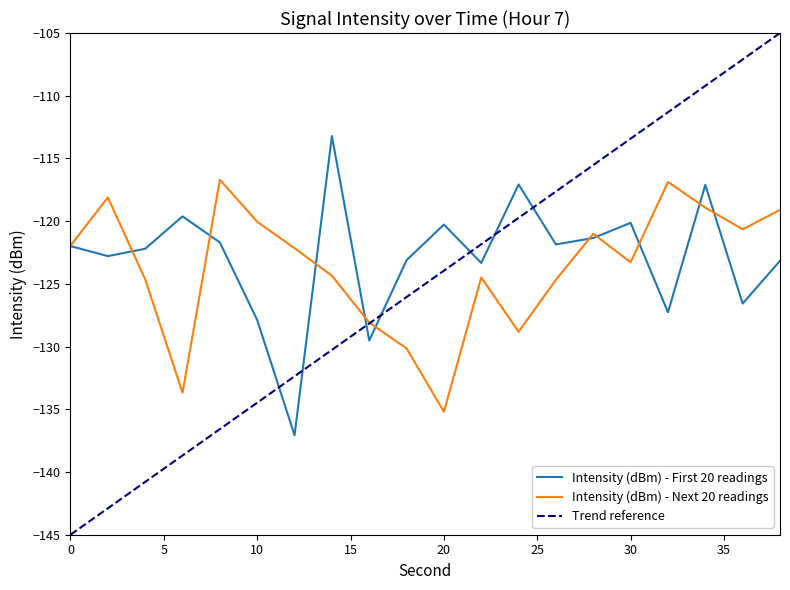

List the series in order of their peak value, highest first.

Intensity (dBm) - First 20 readings, Intensity (dBm) - Next 20 readings